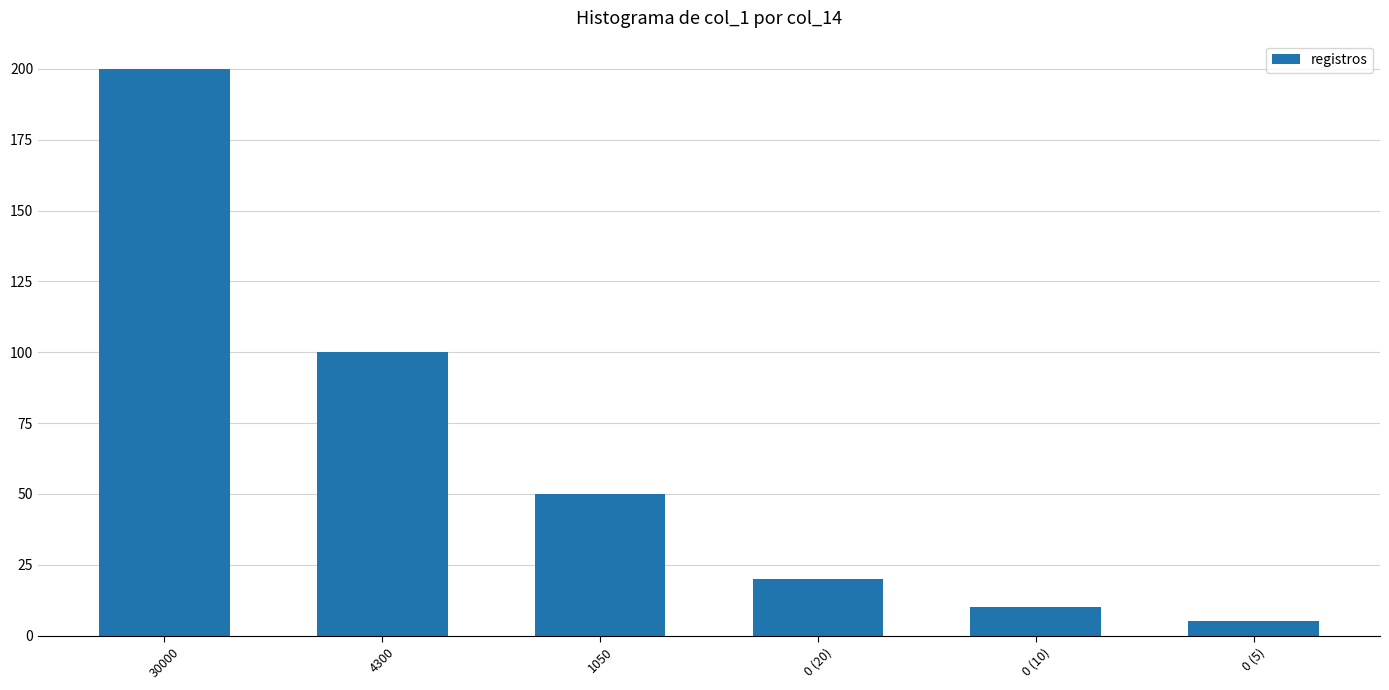

At which label is the value closest to 102?

4300